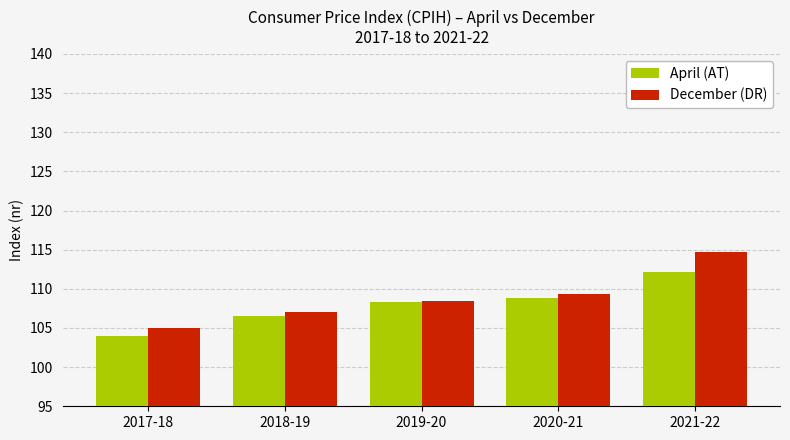

List the series in order of their overall mean, highest first.

December (DR), April (AT)